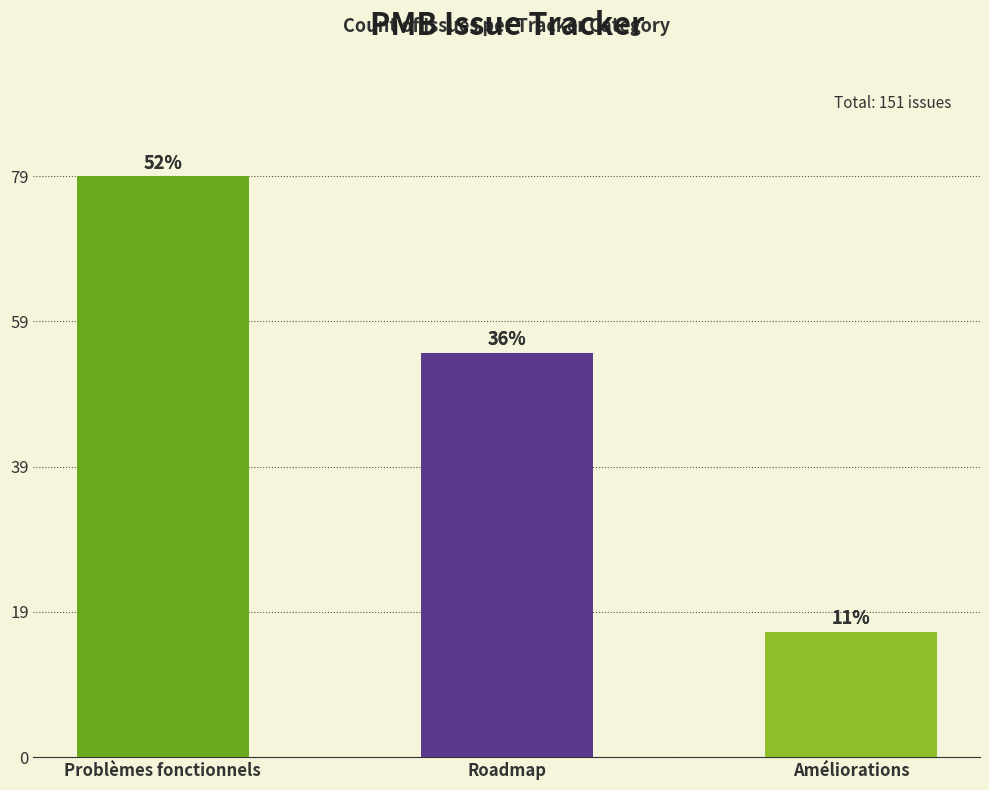

At which category does the chart reach its peak across all series?

Problèmes fonctionnels